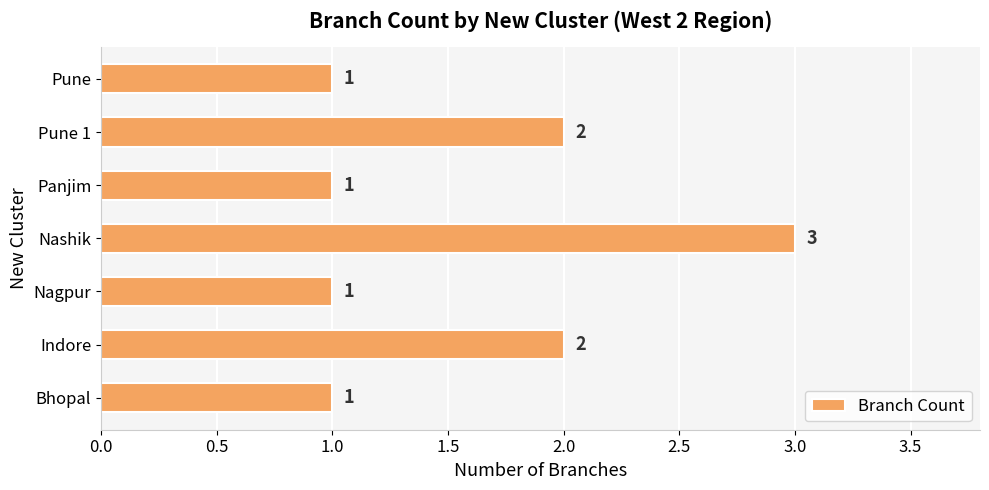

Reading bottom to top, list all the values displayed in this chart.

Bhopal=1	Indore=2	Nagpur=1	Nashik=3	Panjim=1	Pune 1=2	Pune=1